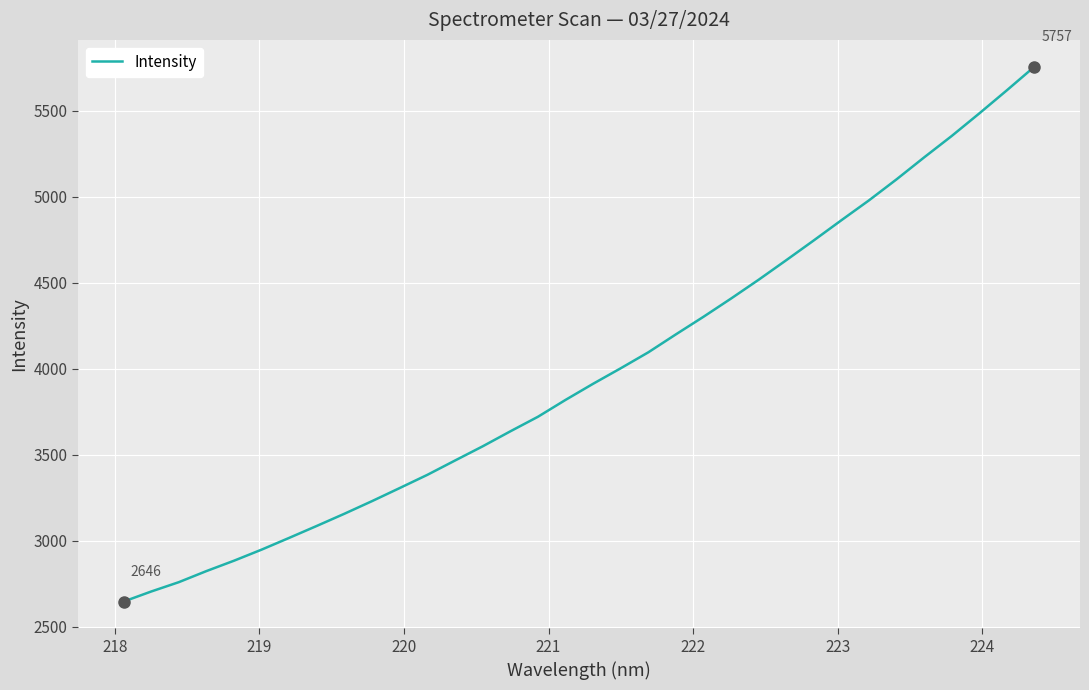

Count the number of data series in this chart.

1